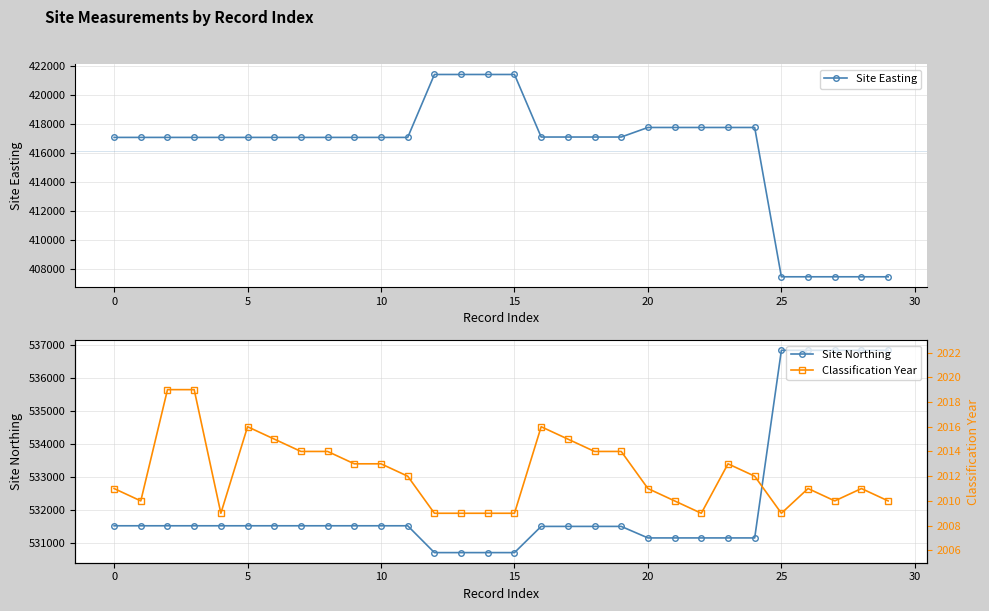

True or false: Site Northing and Site Easting cross at least once.

False